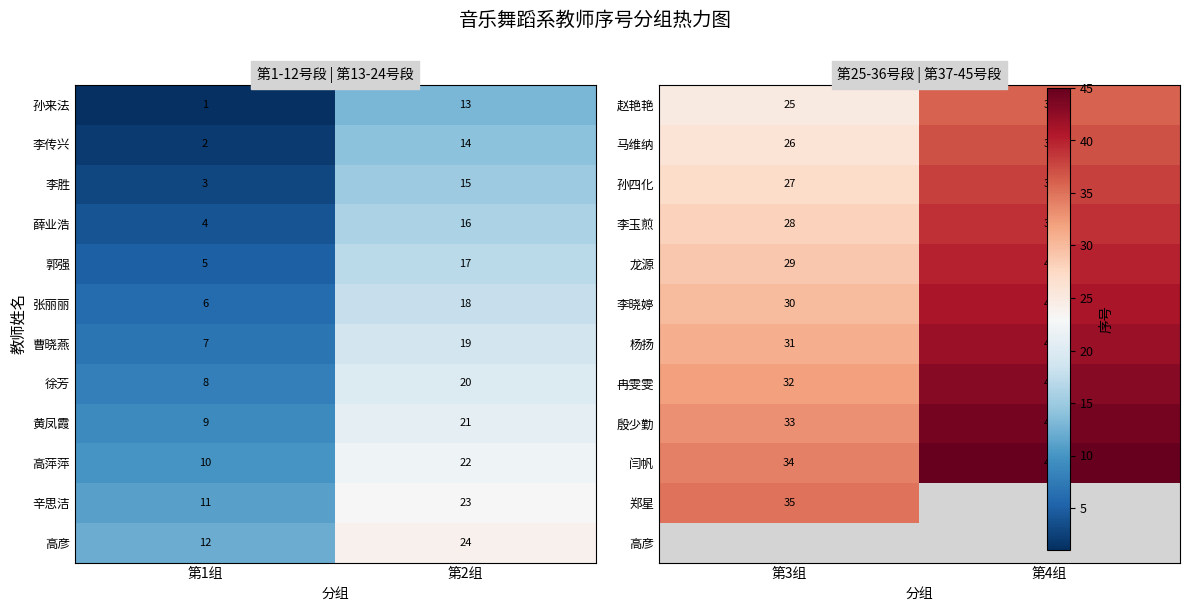

Is it true that 徐芳 equals 13 at 第1组?

False